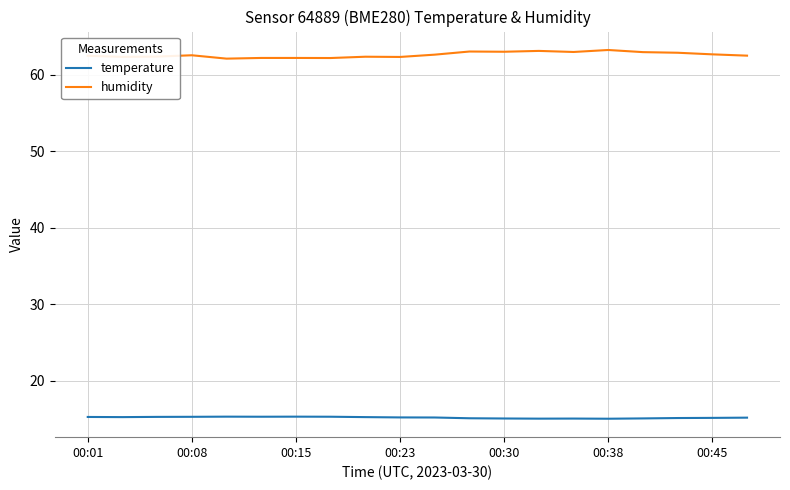

Which series has the largest range (max minus min)?

humidity